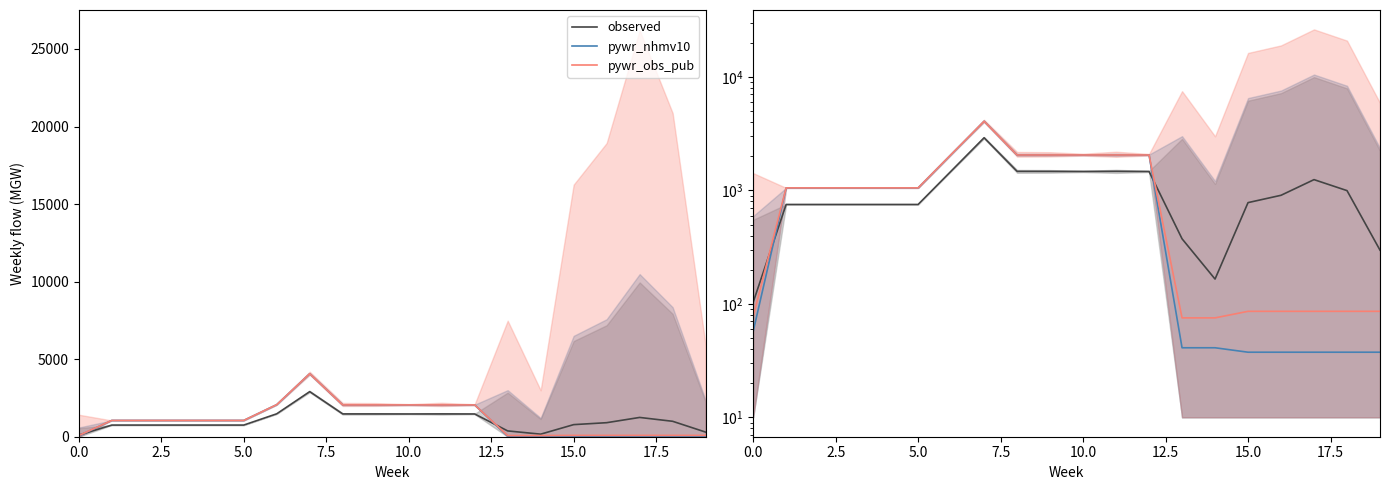

What is the difference between the observed values at 10.0 and 15.0?

726.5